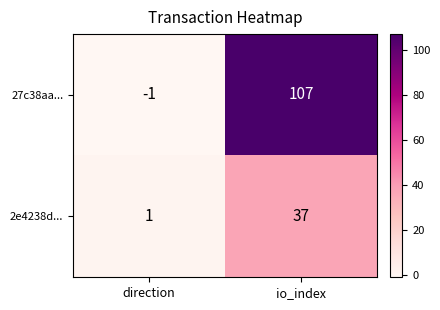

Which series has the widest spread of values?

27c38aa...